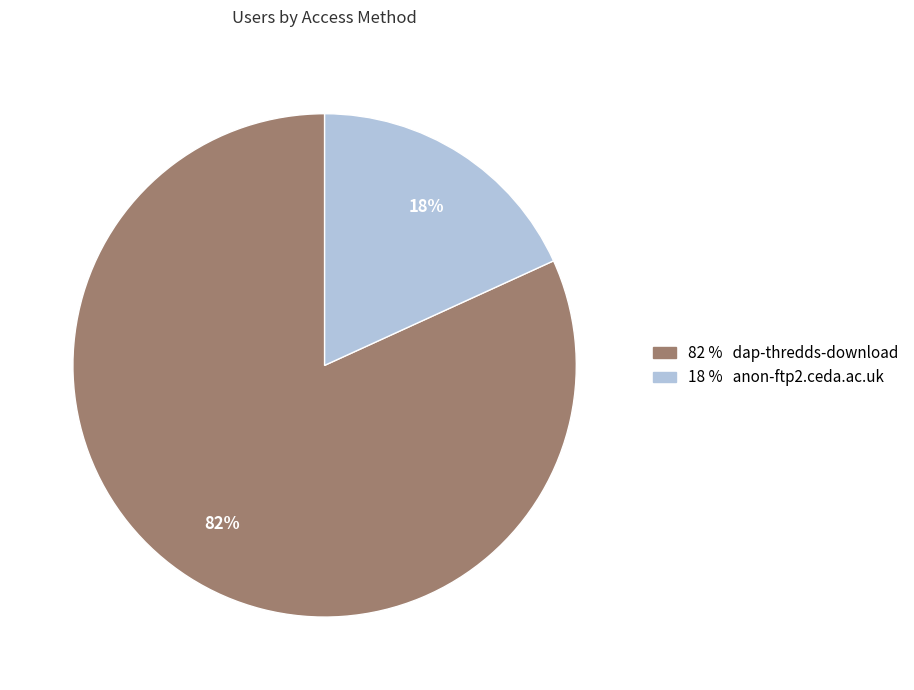

Does any single category account for the majority?

Yes